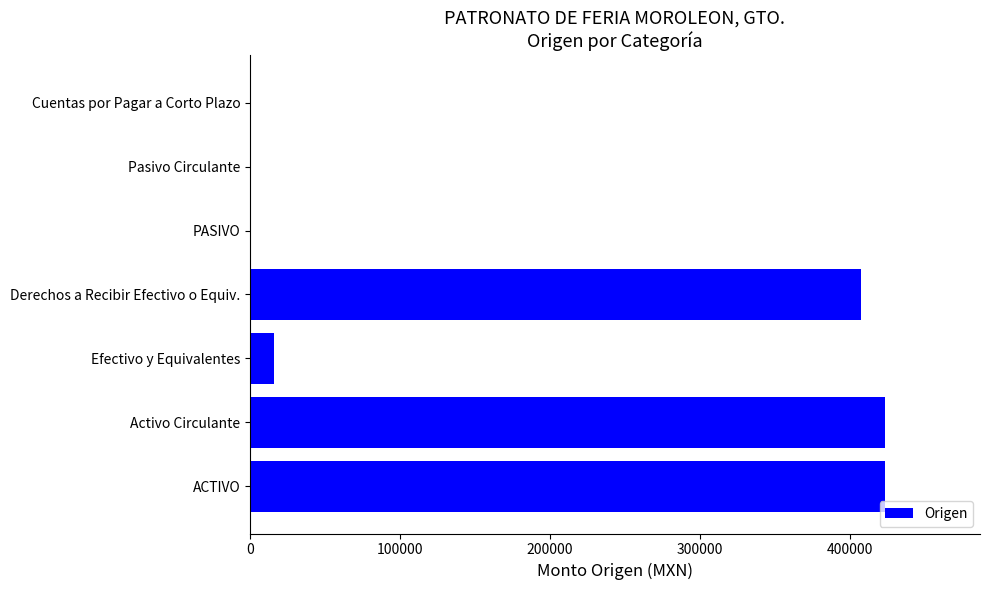

What is the maximum value shown in the chart?

423390.1